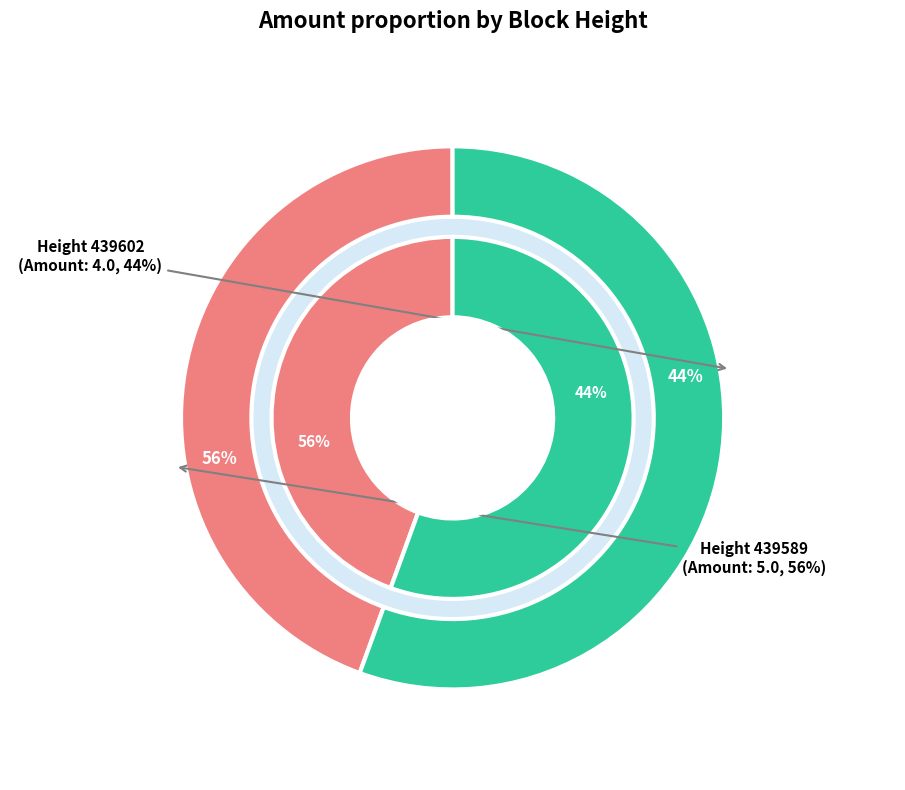

To the nearest percent, what portion does 439589 represent?

56%